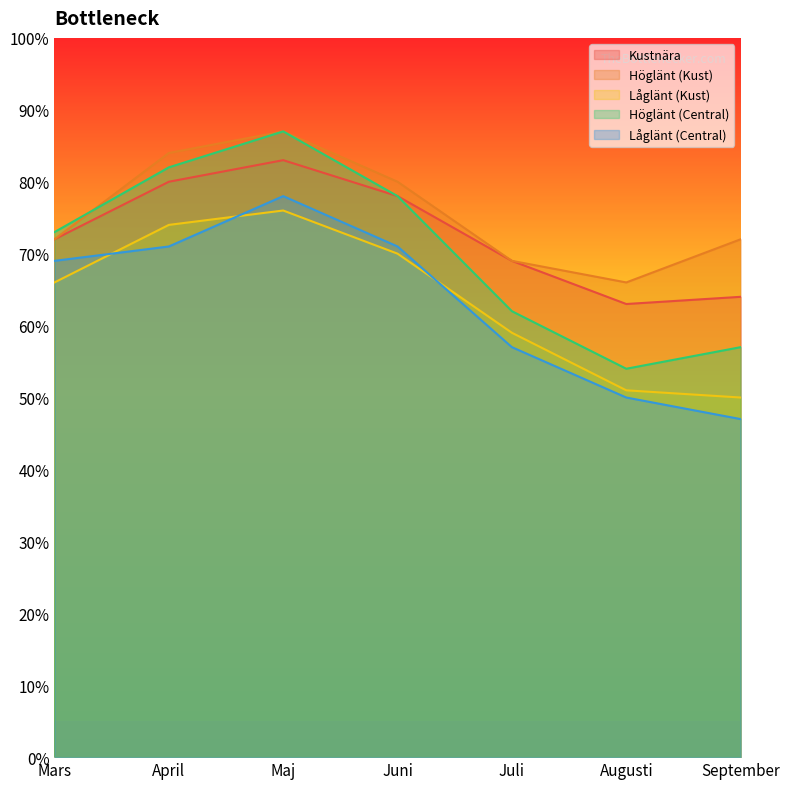

The Höglänt (Kust) series shows 49 at April. True or false?

False